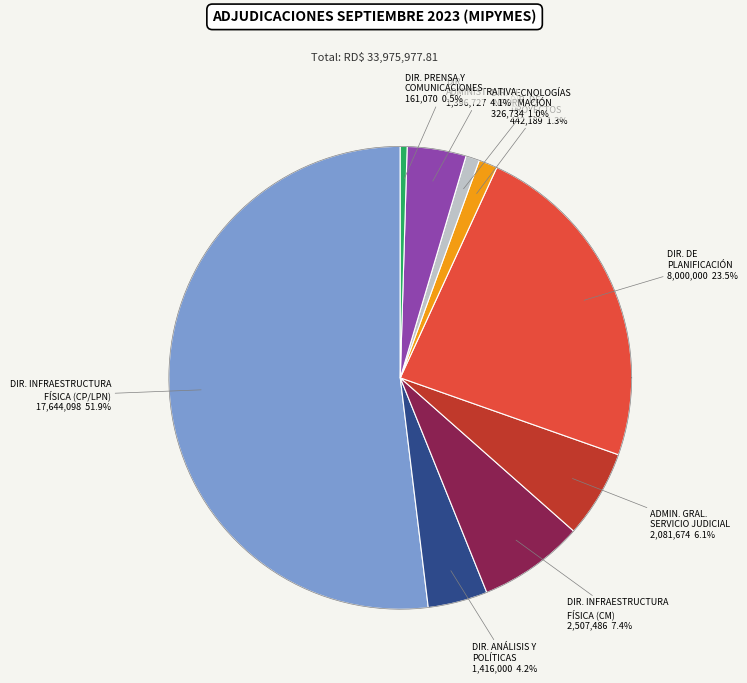

Count the number of slices in the pie.

9